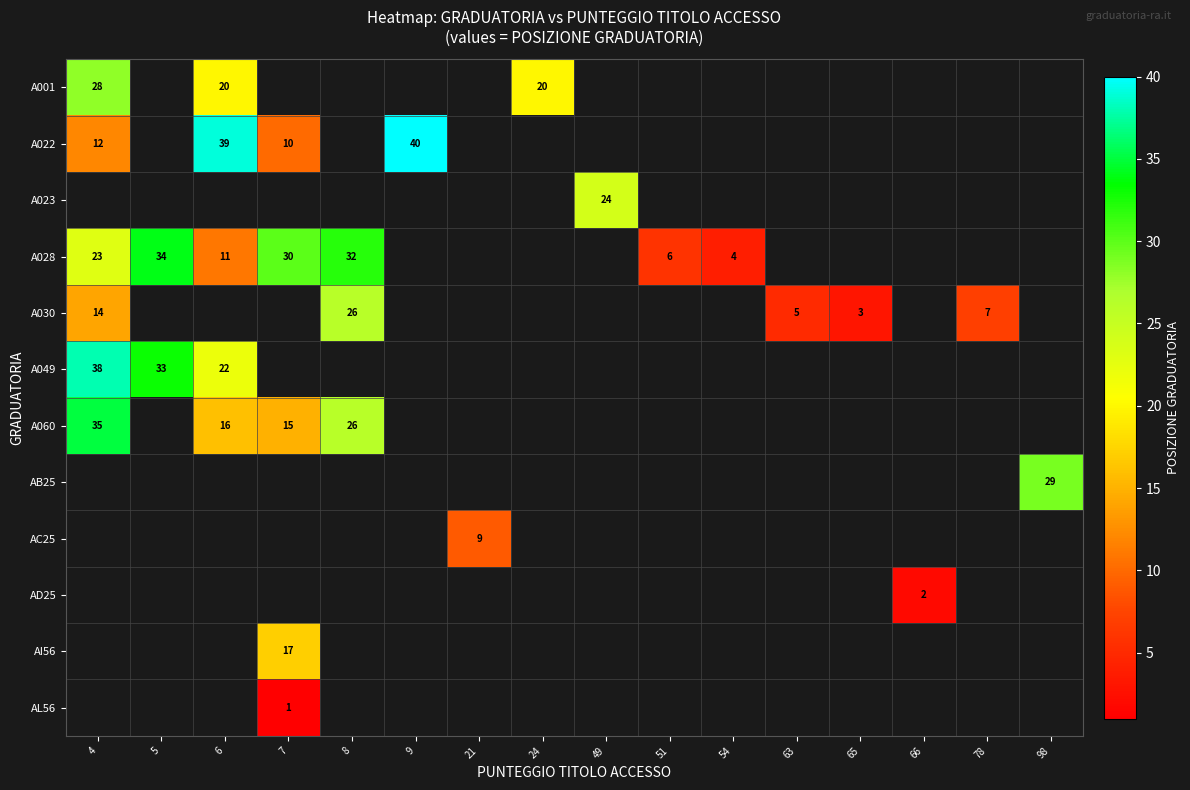

Which label corresponds to the smallest value in the chart?

7